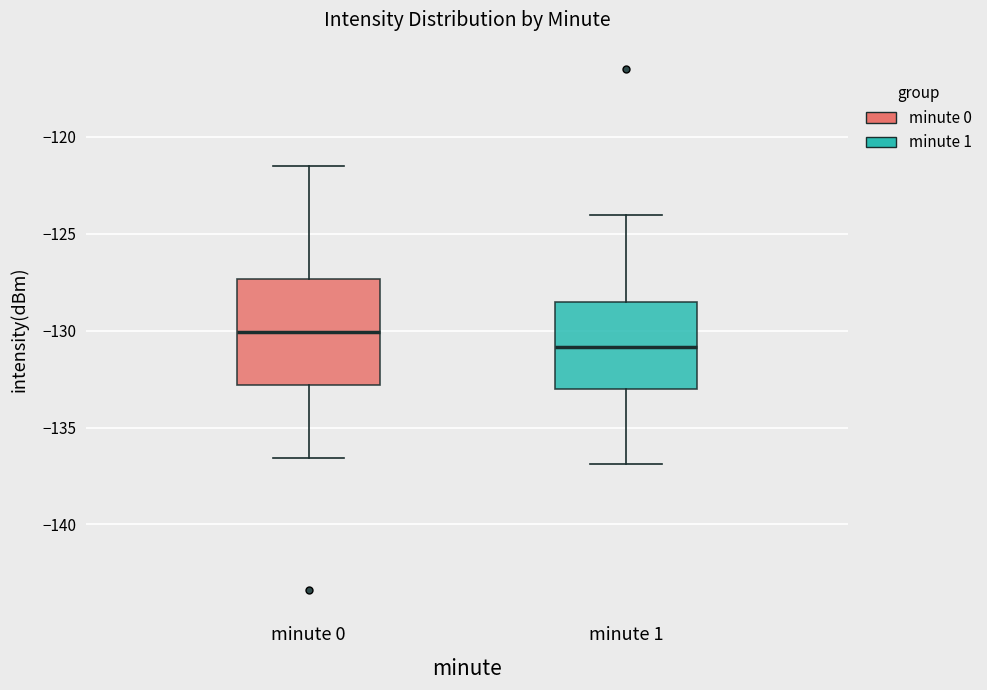

Reading left to right, read every box against the y-axis: the position of its median line, the range the box covers, and the ends of its whiskers. The values are not printed on the chart, so give them approximately, as read against the axis.

minute 0: median -130.0, box -133.0 to -127.5, whiskers -136.5 to -121.5
minute 1: median -131.0, box -133.0 to -128.5, whiskers -137.0 to -124.0